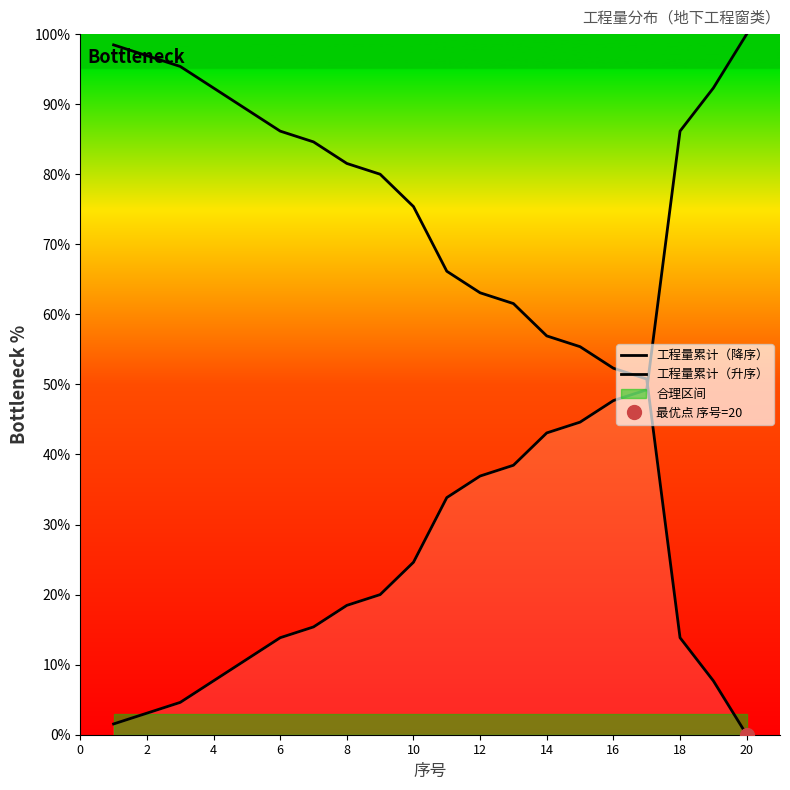

Rank the series by their maximum value, from highest to lowest.

工程量累计（升序）, 工程量累计（降序）